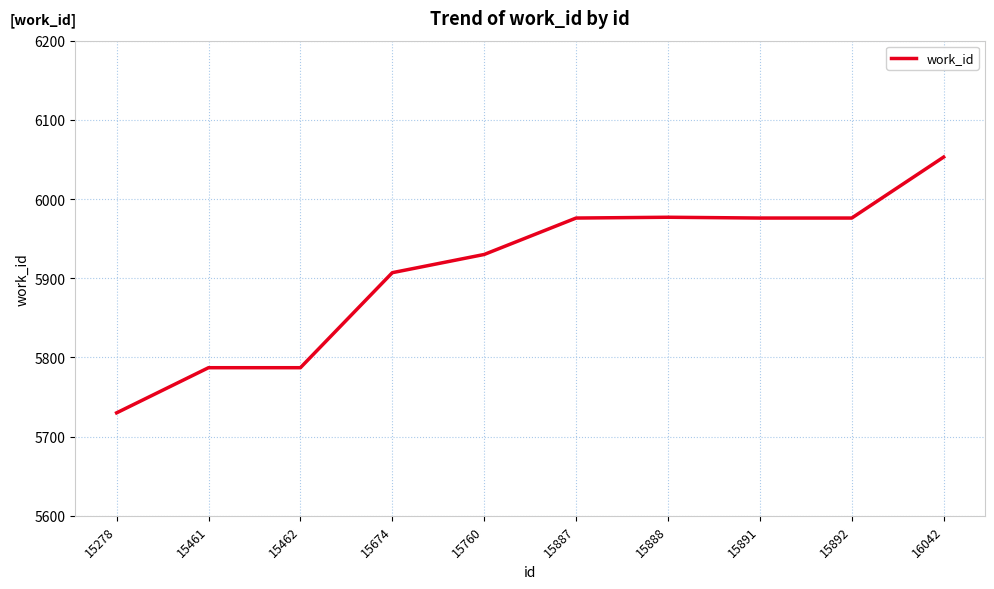

What is the difference between the second highest and minimum values?

247